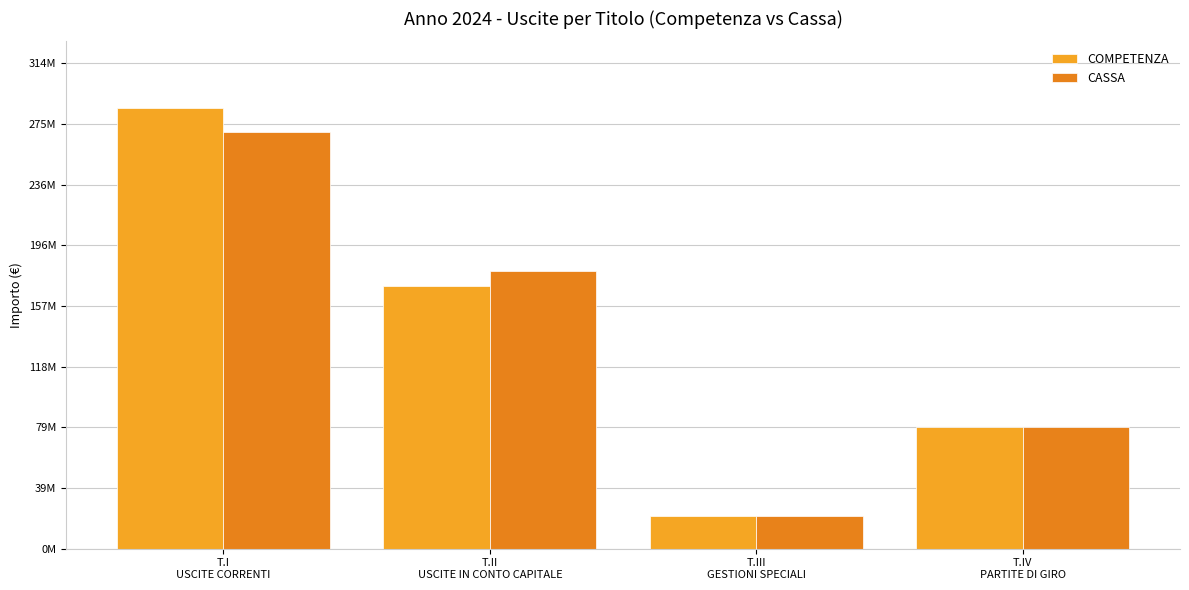

Read the COMPETENZA value at T.I
USCITE CORRENTI.

285540717.1